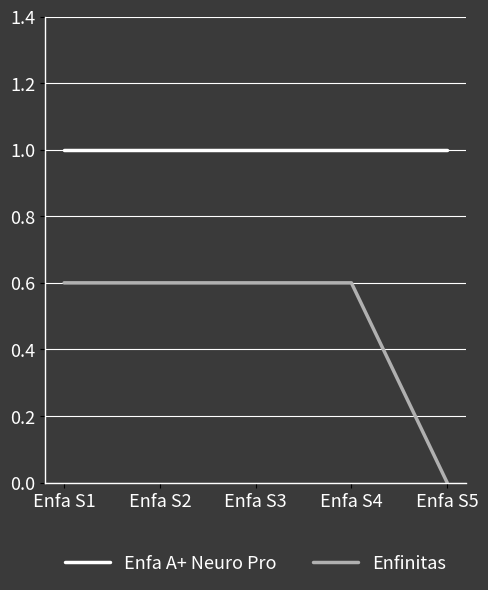

Reading left to right, what are all the values shown in this chart?

Enfa A+ Neuro Pro: Enfa S1=1.0	Enfa S2=1.0	Enfa S3=1.0	Enfa S4=1.0	Enfa S5=1.0
Enfinitas: Enfa S1=0.6	Enfa S2=0.6	Enfa S3=0.6	Enfa S4=0.6	Enfa S5=0.0